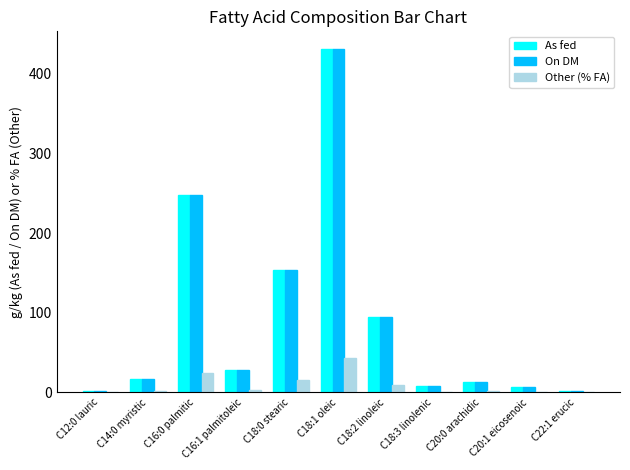

At which label does As fed first exceed 16?

C14:0 myristic